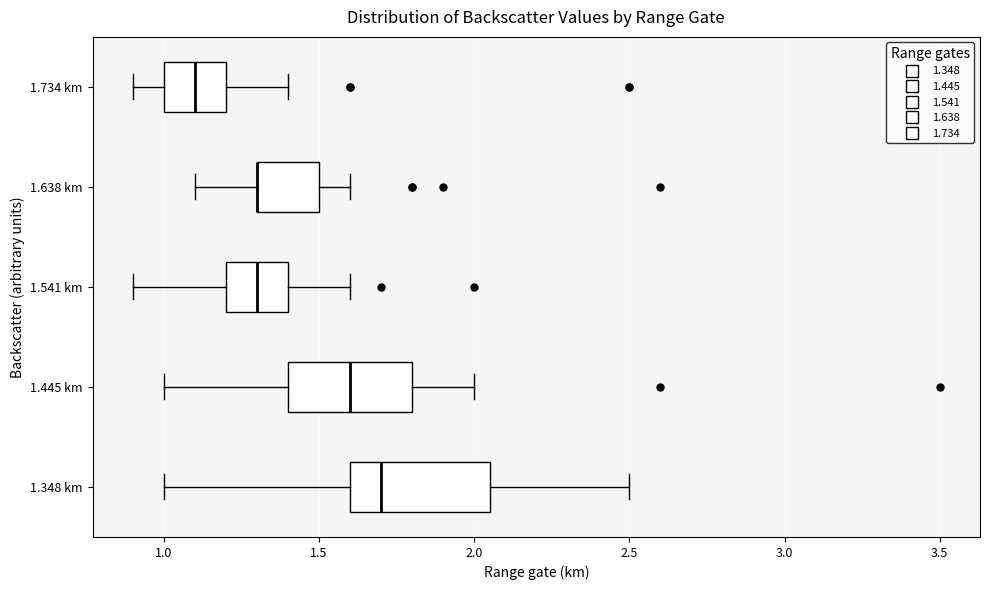

Reading bottom to top, read every box against the x-axis: the position of its median line, the range the box covers, and the ends of its whiskers. The values are not printed on the chart, so give them approximately, as read against the axis.

1.348 km: median 1.70, box 1.60 to 2.05, whiskers 1.00 to 2.50
1.445 km: median 1.60, box 1.40 to 1.80, whiskers 1.00 to 2.00
1.541 km: median 1.30, box 1.20 to 1.40, whiskers 0.90 to 1.60
1.638 km: median 1.30 (drawn on the box's left edge), box 1.30 to 1.50, whiskers 1.10 to 1.60
1.734 km: median 1.10, box 1.00 to 1.20, whiskers 0.90 to 1.40